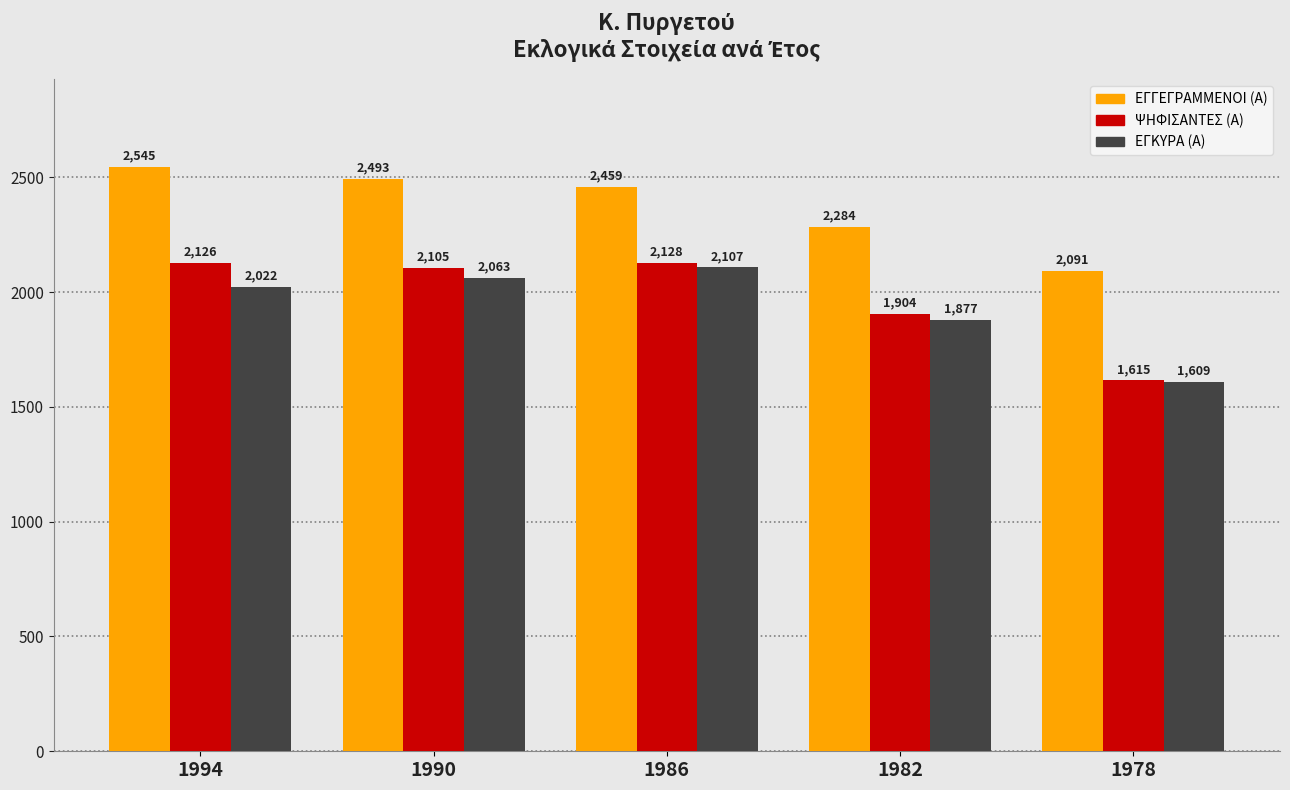

What is the value of the ΕΓΓΕΓΡΑΜΜΕΝΟΙ (Α) bar at the 1st from the left?

2545